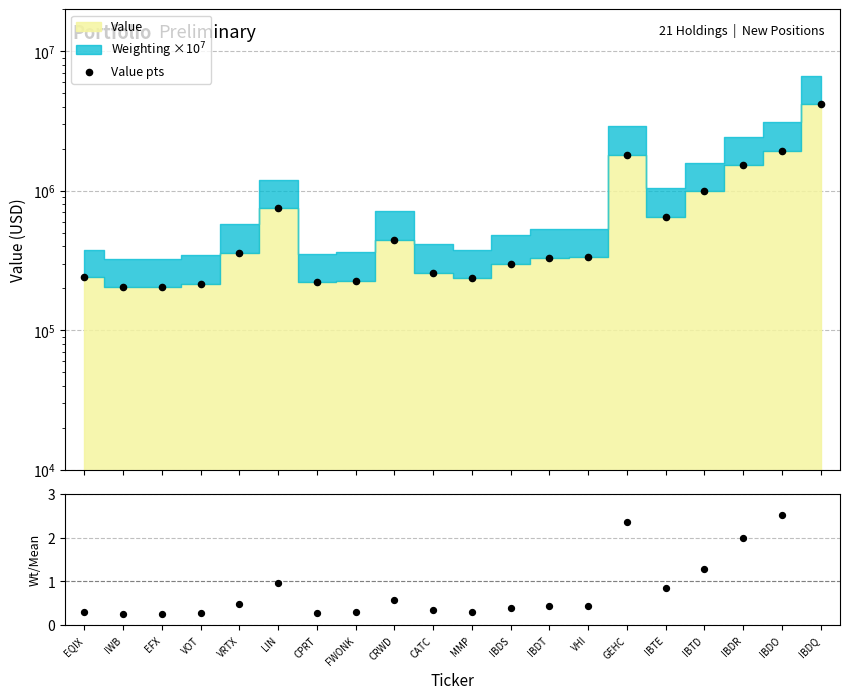

At how many categories does at least one series exceed 970780?

5